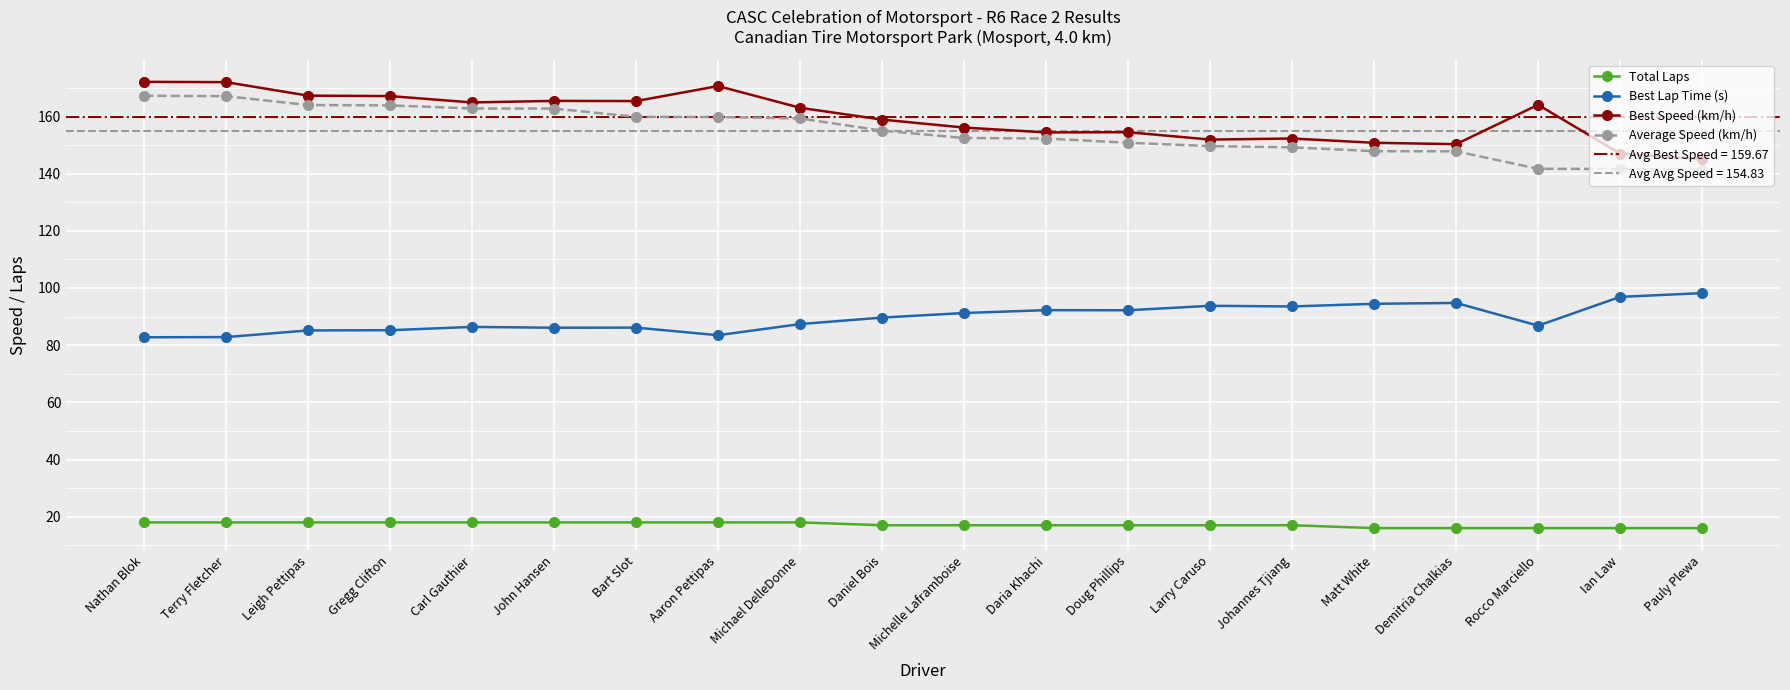

What is the spread (max minus min) of values at Leigh Pettipas?

149.3